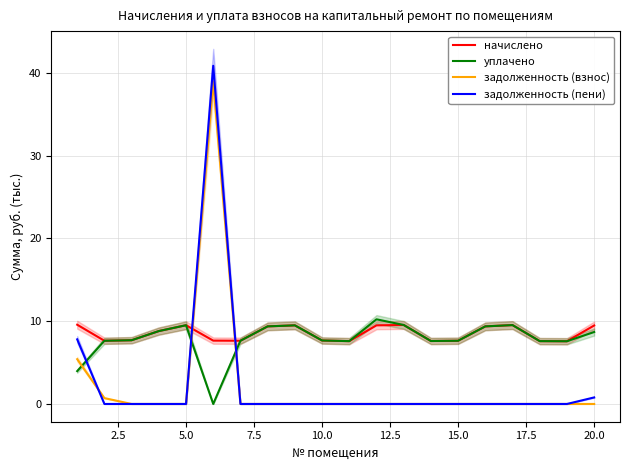

How many values in the уплачено series exceed 7?

18